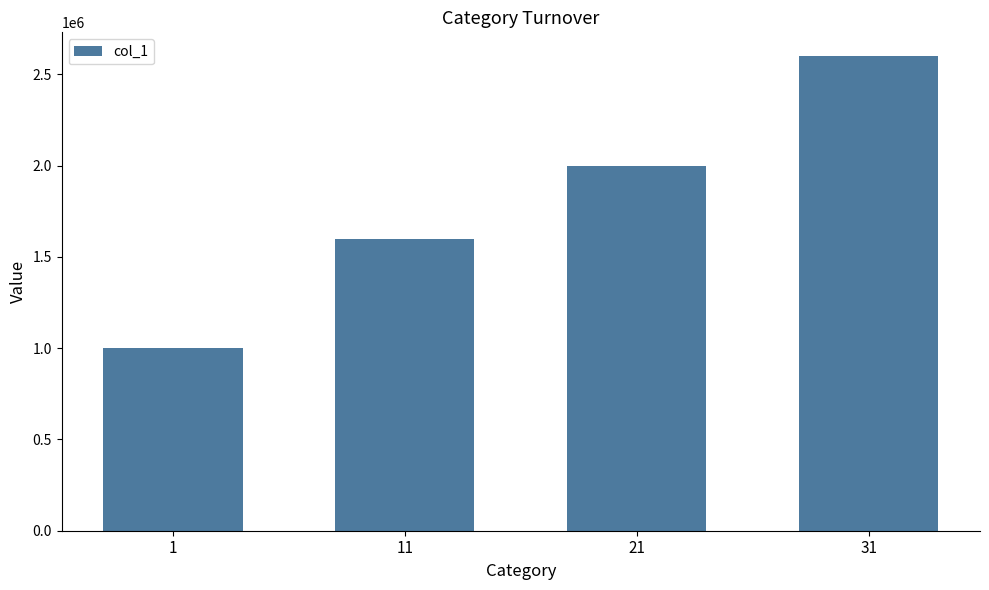

What is the sum of all values?

7200000